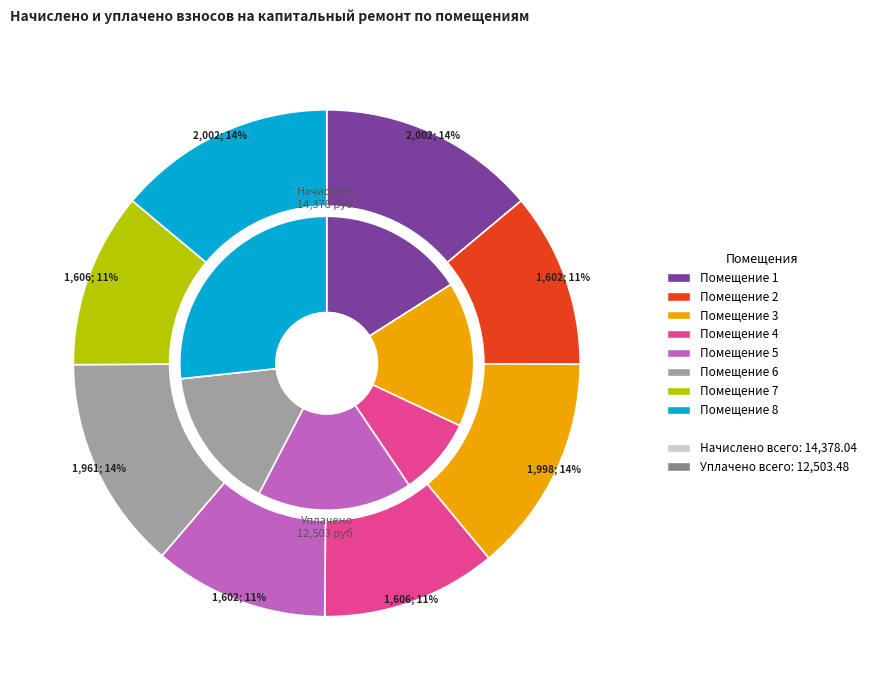

What percentage is the 7 slice, to the nearest percent?

11%